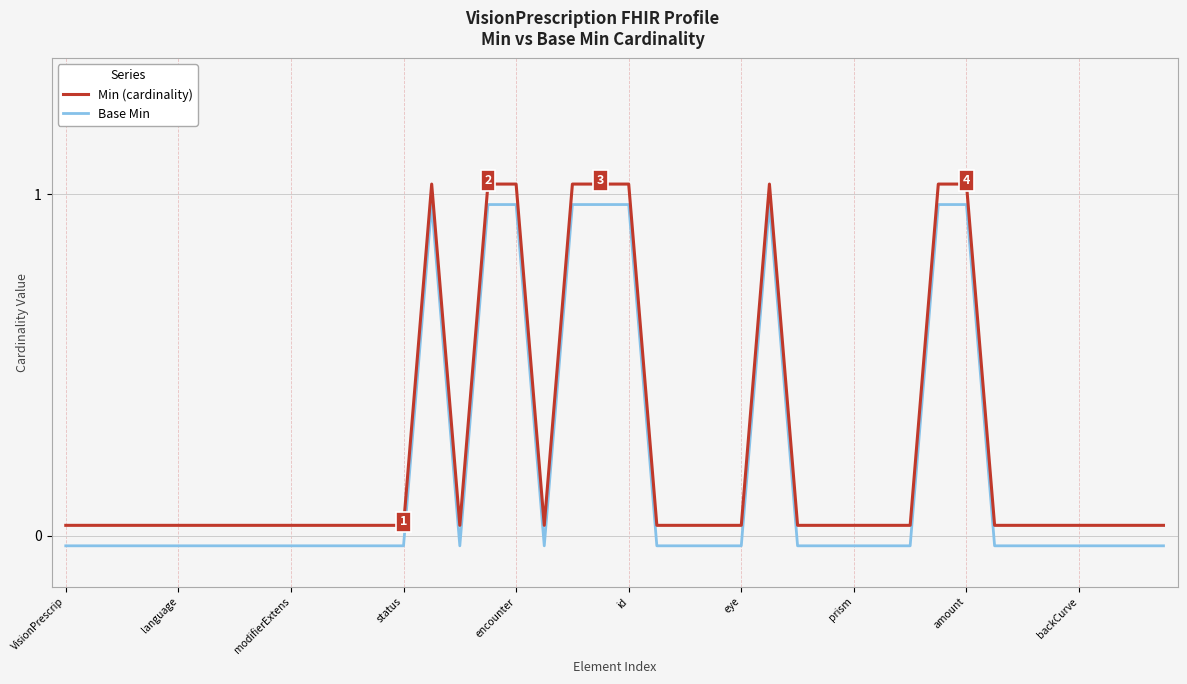

Which series has the largest total across all categories?

Min (cardinality)